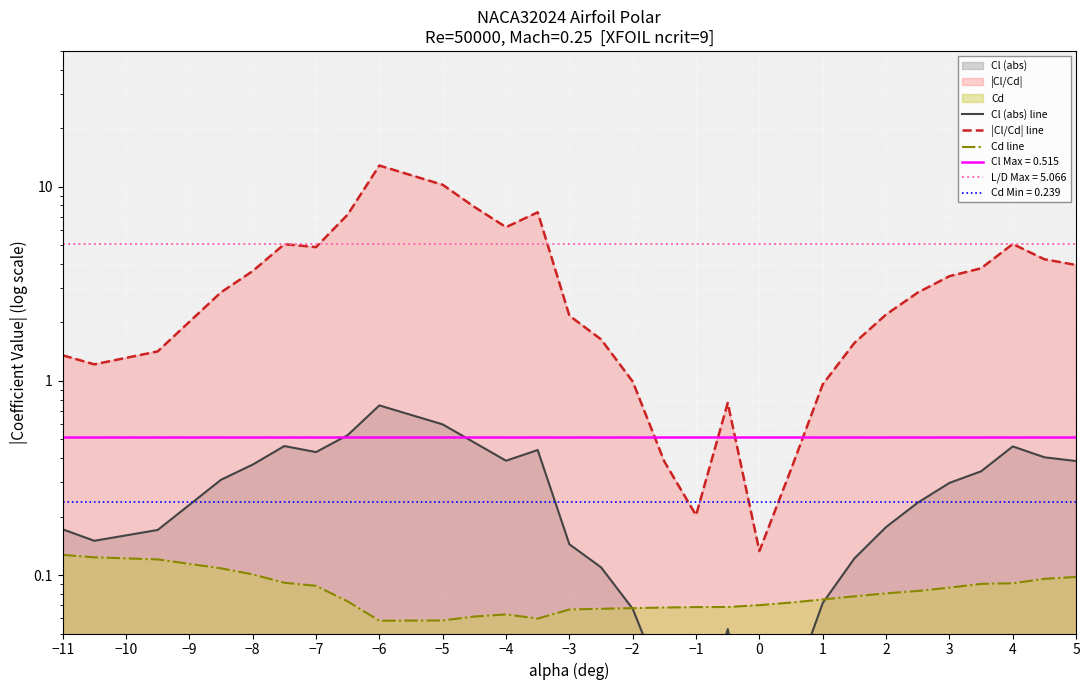

How many Cd line values are between 0 and 1?

30